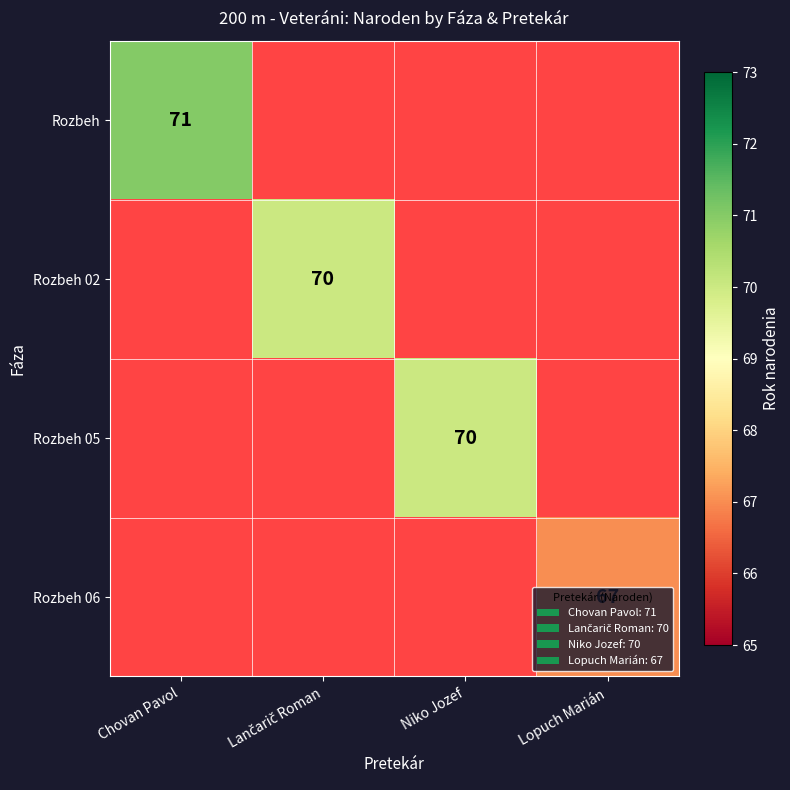

The Rozbeh series shows 95 at Chovan Pavol. True or false?

False